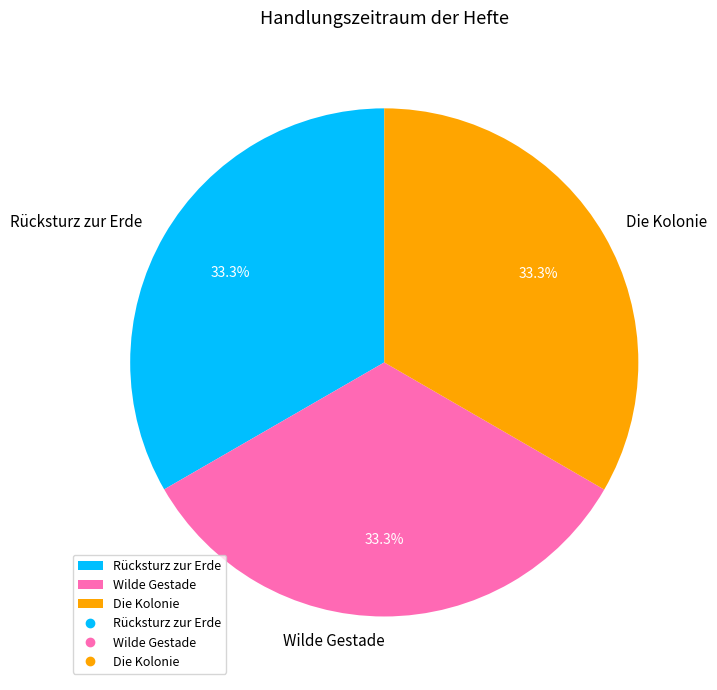

Approximately how many times larger is the value at Die Kolonie compared to Rücksturz zur Erde?

1.0